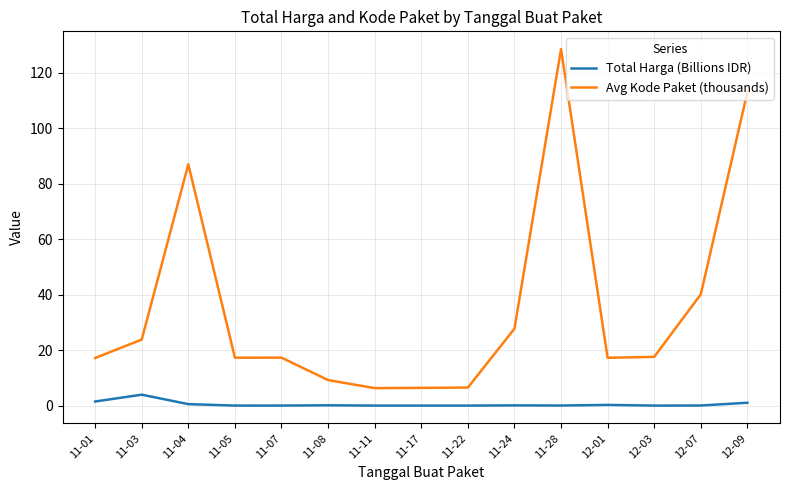

True or false: Avg Kode Paket (thousands) and Total Harga (Billions IDR) intersect in this chart.

False